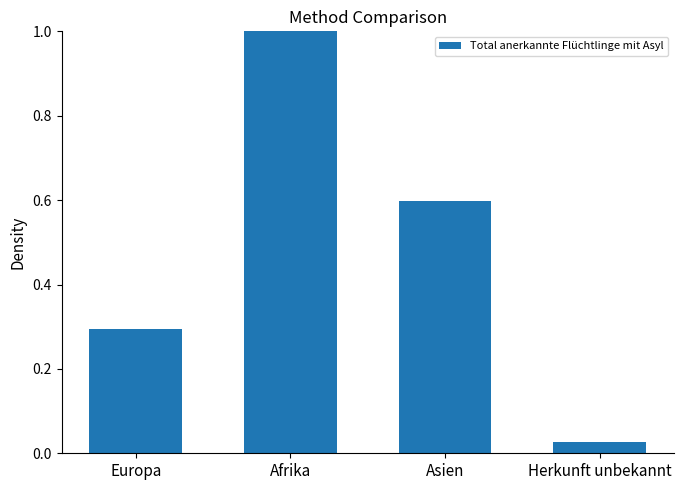

List the labels in order of value, smallest first.

Herkunft unbekannt, Europa, Asien, Afrika